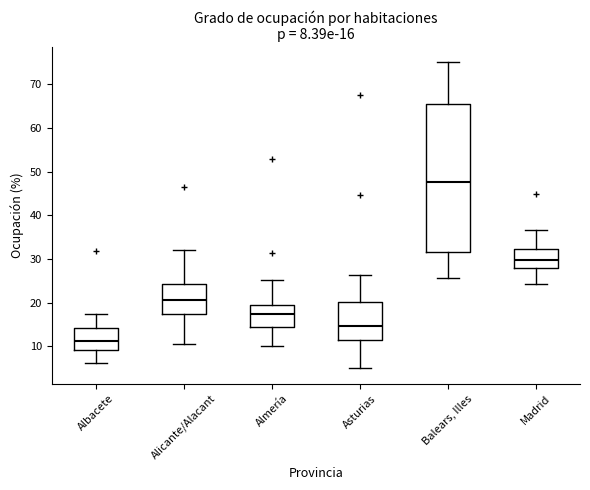

Which box is the tallest, from its lower edge to its upper edge?

Balears, Illes